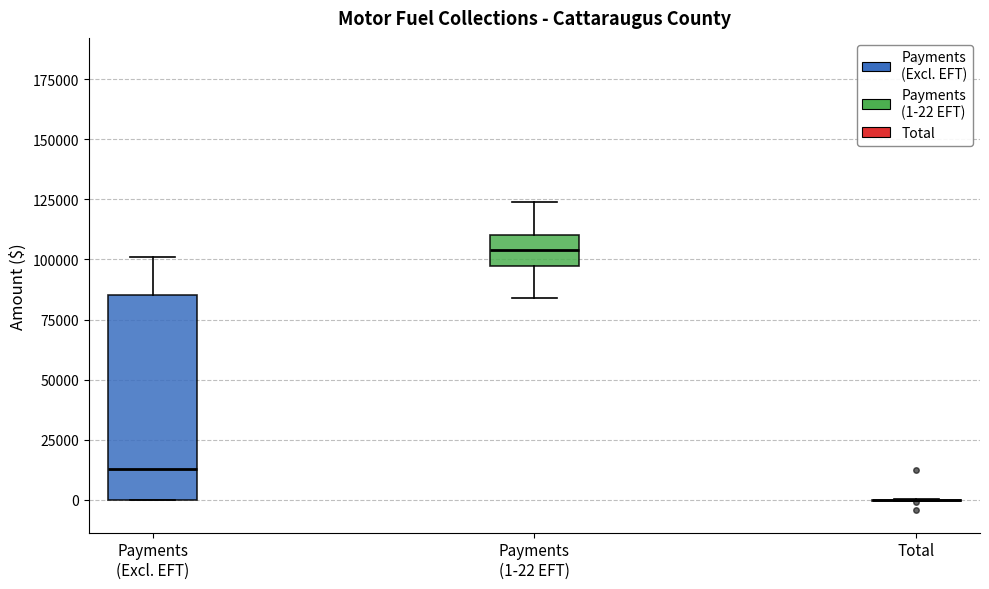

Comparing the boxes themselves (not the whiskers), which one is the tallest?

Payments (Excl. EFT)